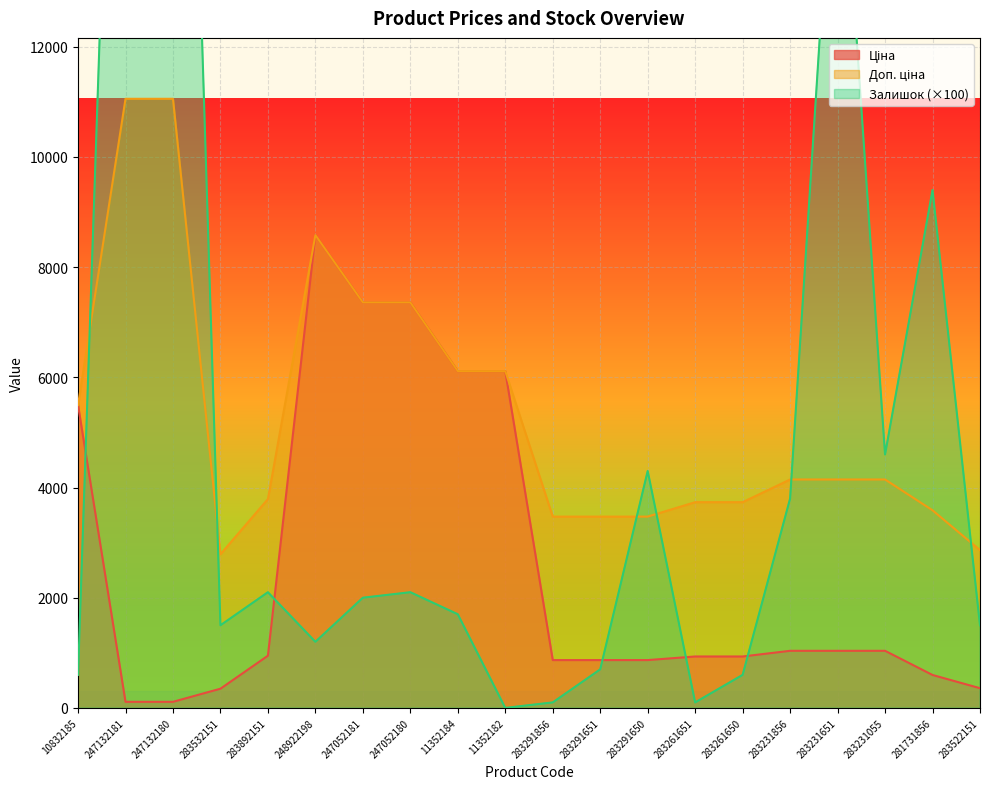

What is the approximate value of Залишок at 247052180?

2100.0